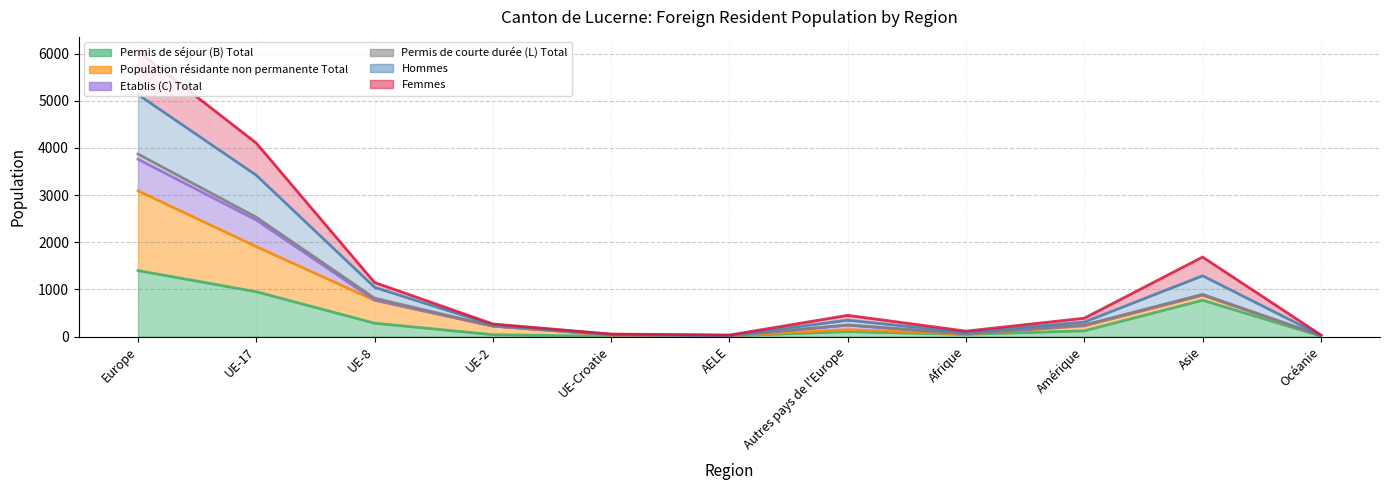

Between UE-8 and Autres pays de l'Europe, which series saw the biggest shift?

Femmes